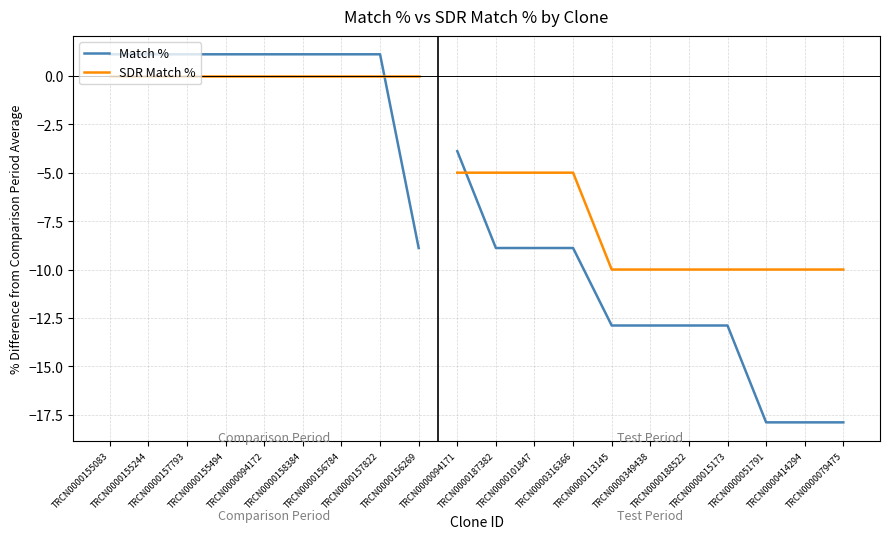

What is the approximate value of Match % at TRCN0000155494?

1.1